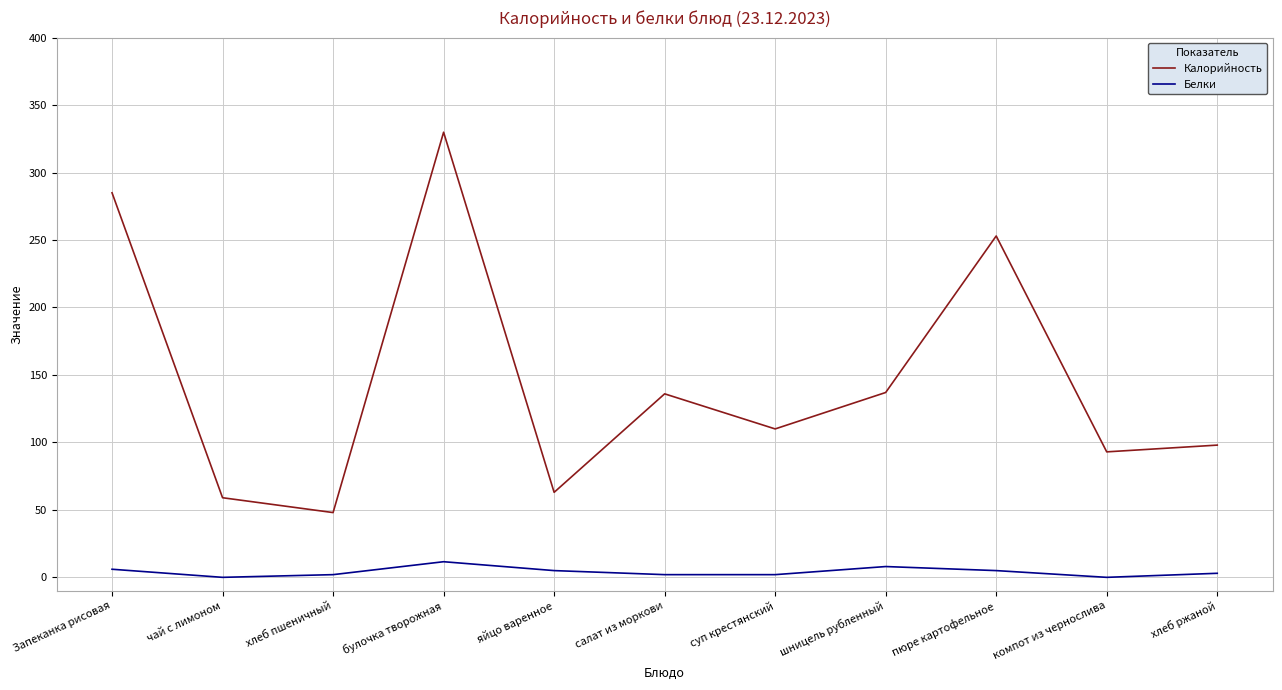

Which series has the largest range (max minus min)?

Калорийность